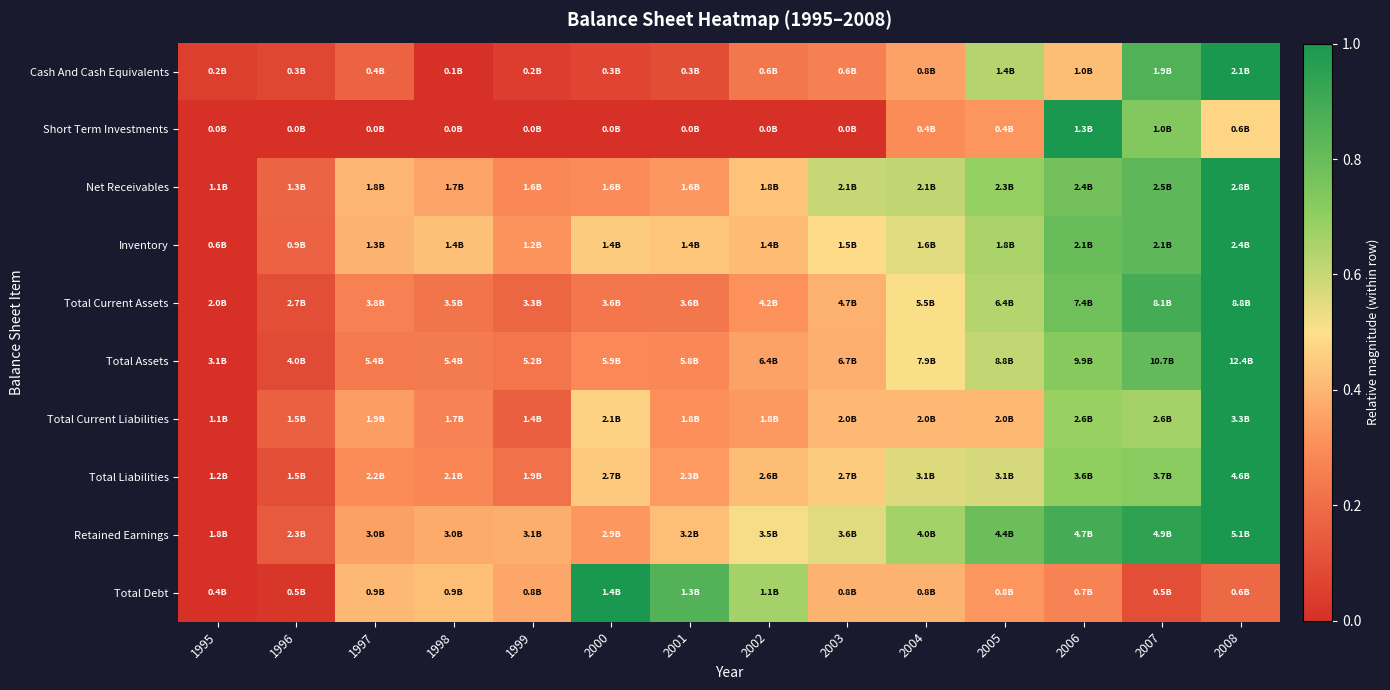

At 1997, list the series in order from largest to smallest.

Total Debt, Net Receivables, Inventory, Retained Earnings, Total Current Liabilities, Total Liabilities, Total Current Assets, Total Assets, Cash And Cash Equivalents, Short Term Investments